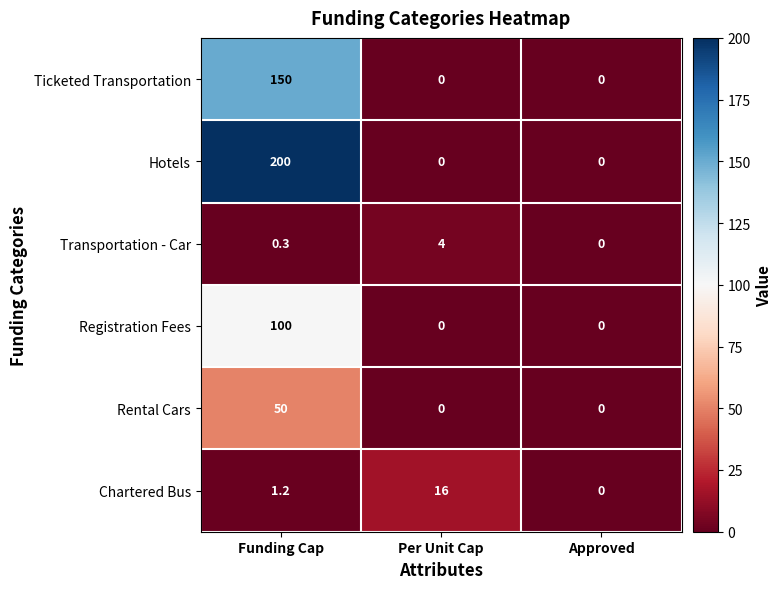

At how many categories does at least one series exceed 174?

1